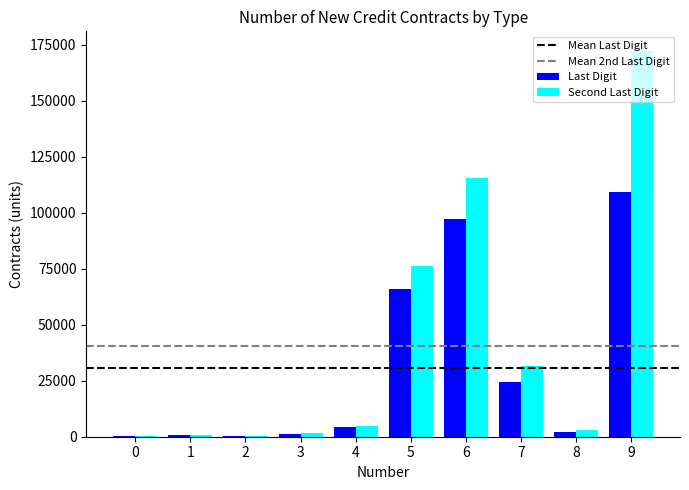

What is the sum of all Second Last Digit values?

406853